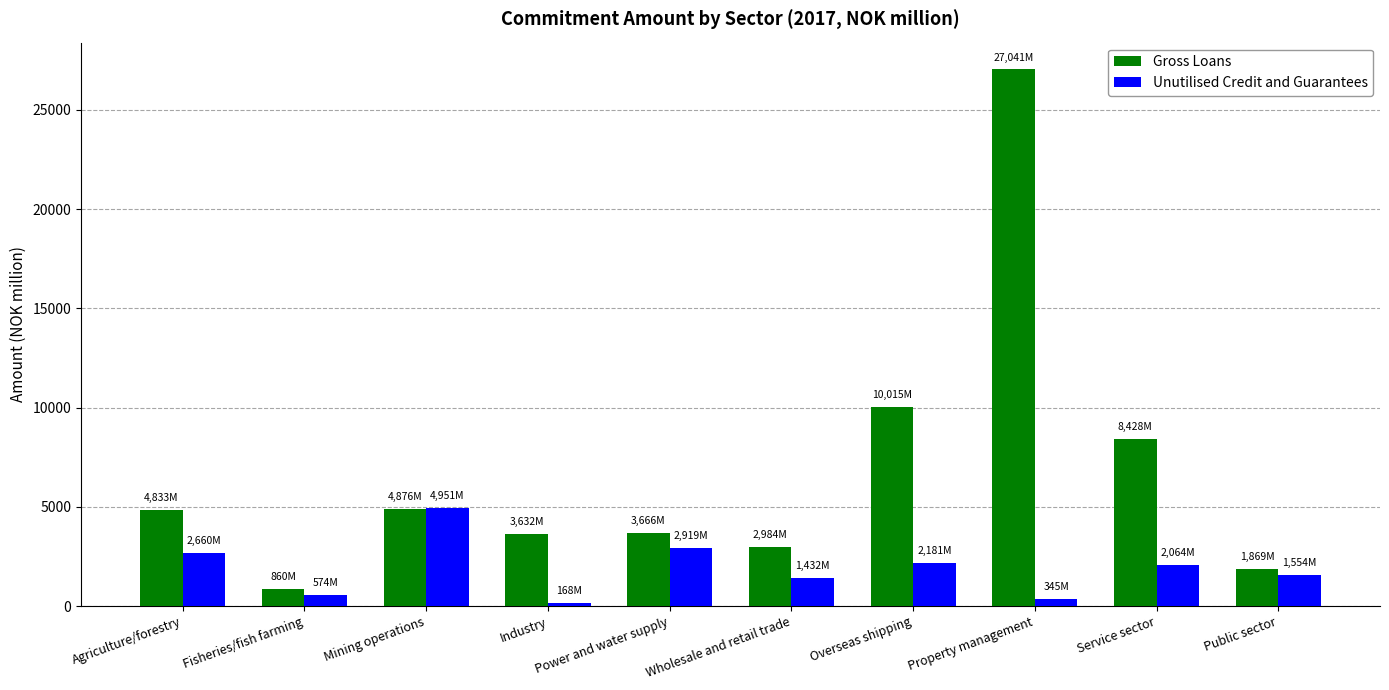

What is the label of the 3rd bar from the right?

Property management